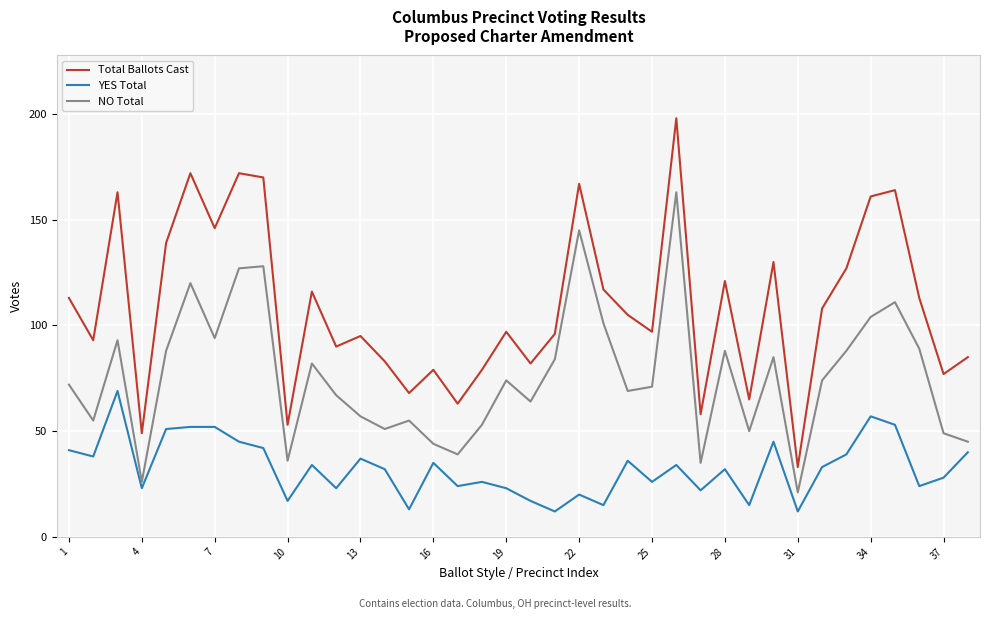

Rank the series by their average value, from lowest to highest.

YES Total, NO Total, Total Ballots Cast